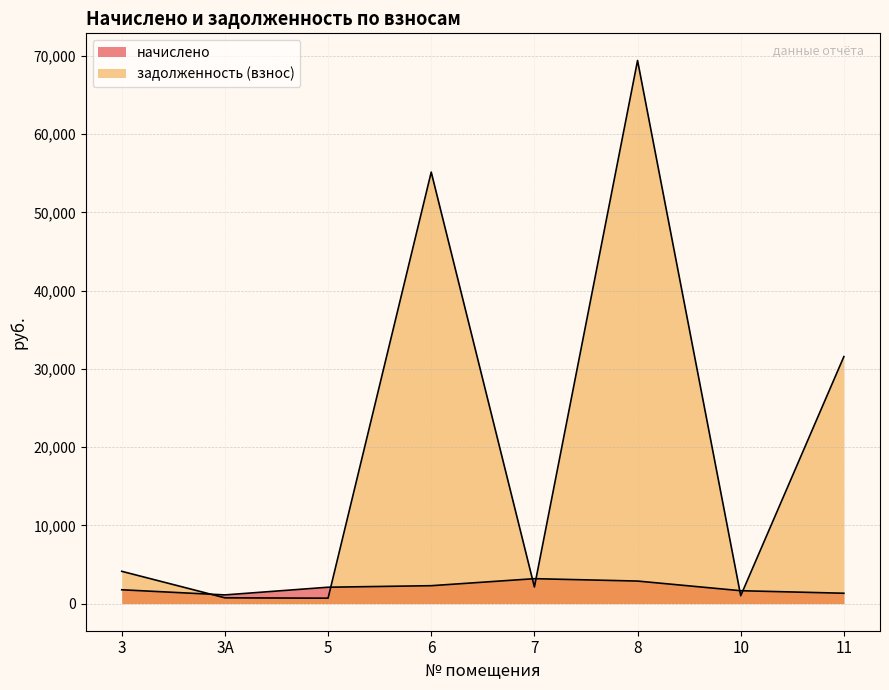

What is the sum of the начислено values at 6 and 11?

3603.6